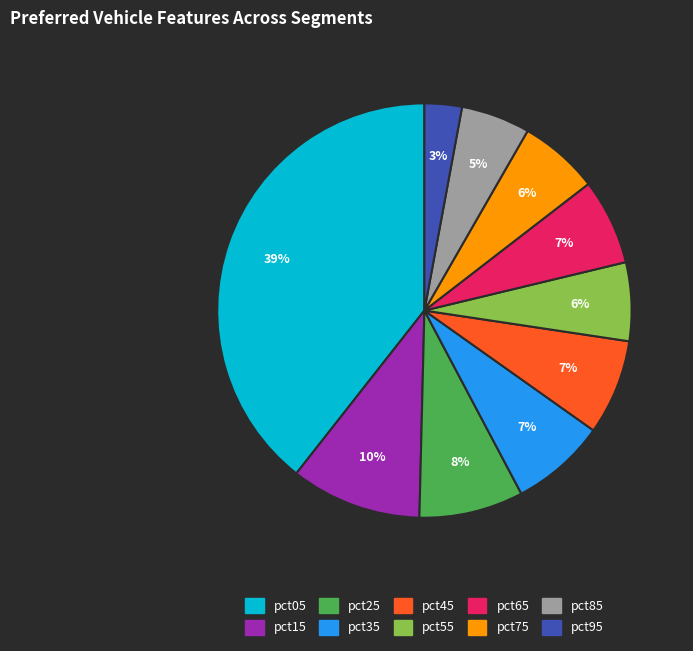

Count the number of slices in the pie.

10